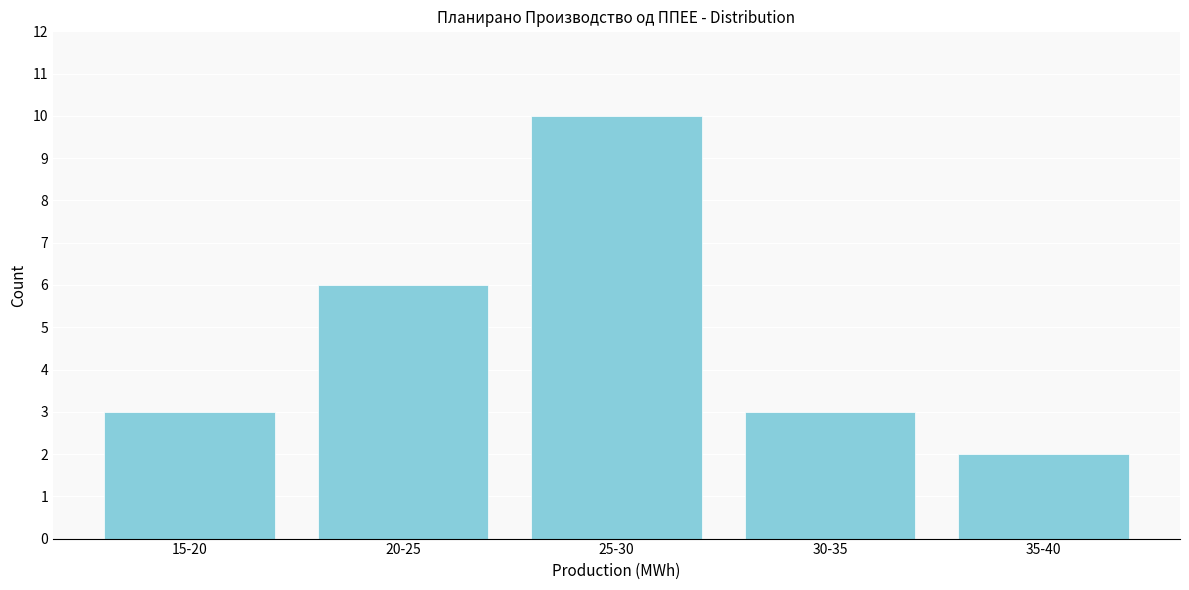

Reading left to right, extract all data points from this chart.

15-20=3	20-25=6	25-30=10	30-35=3	35-40=2